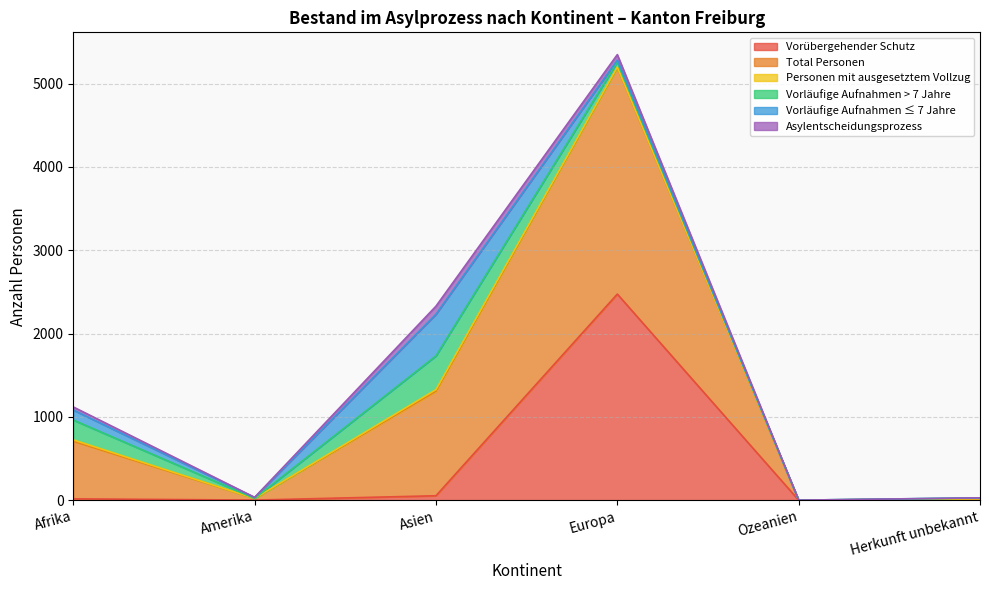

Which has a higher value, Ozeanien or Amerika?

Amerika